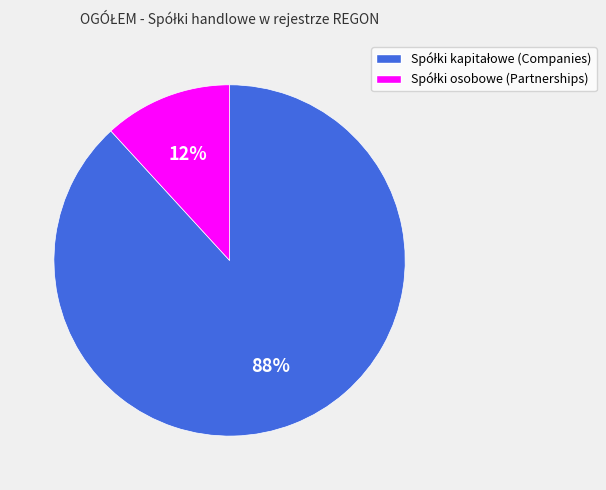

To the nearest percent, what is the difference between the largest and smallest slice percentages?

76%